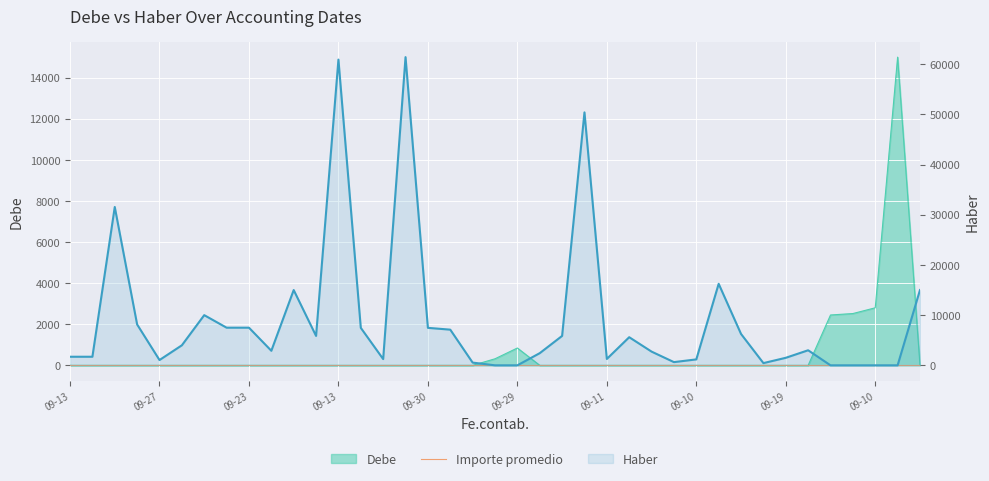

True or false: Debe and Haber intersect in this chart.

True